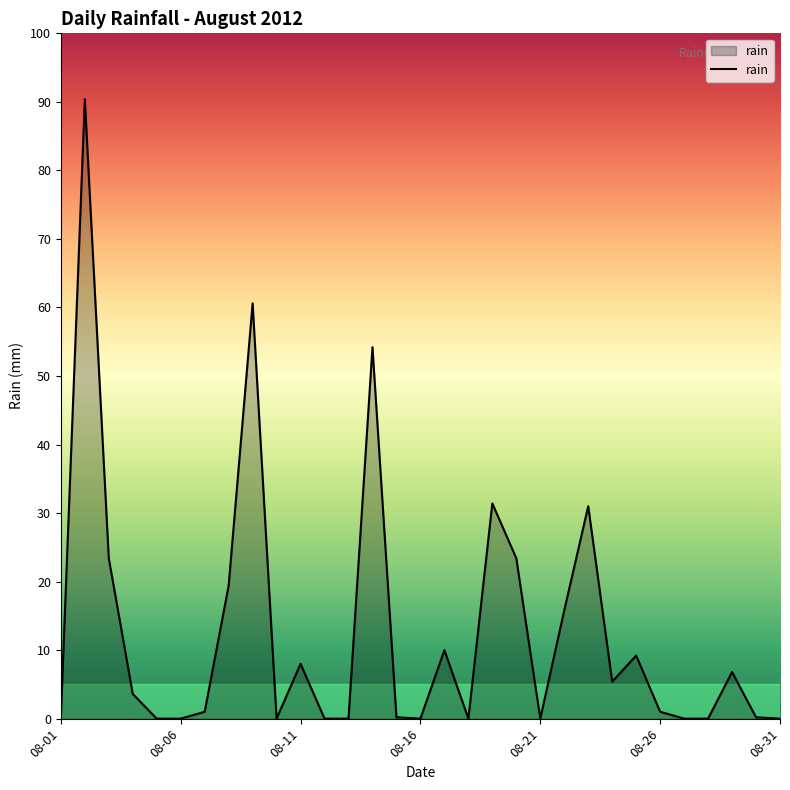

What is the maximum value shown in the chart?

90.4